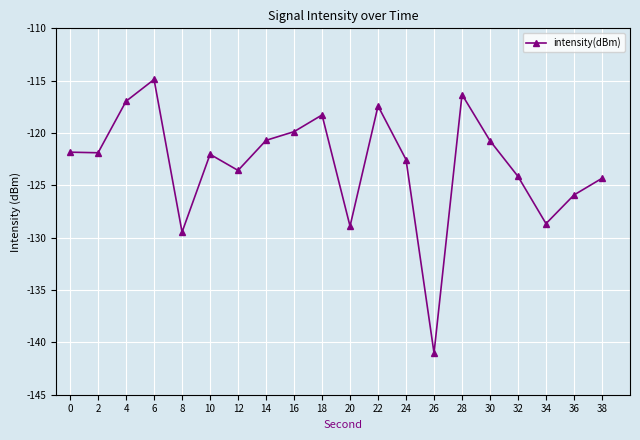

Does the chart display data point markers on the line(s)?

Yes